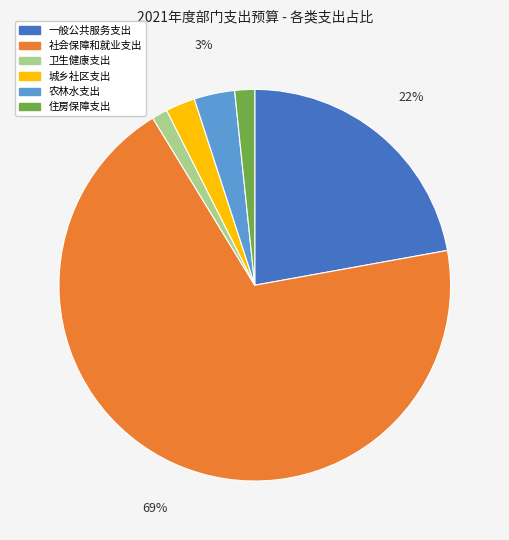

Is there any slice that represents more than half of the pie?

Yes